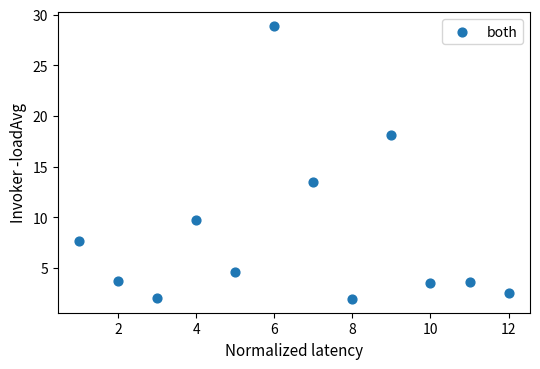

What Y value in the scatter plot is closest to 15?

13.5